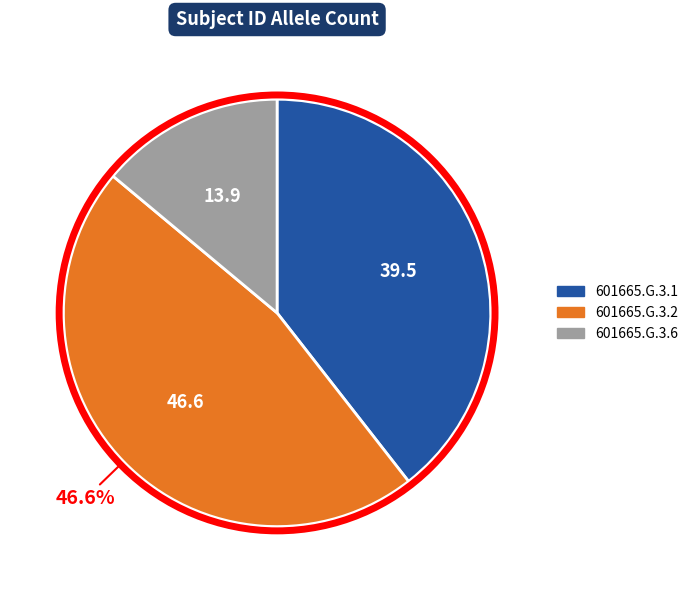

What percentage is NOT represented by 601665.G.3.2?

53.4%